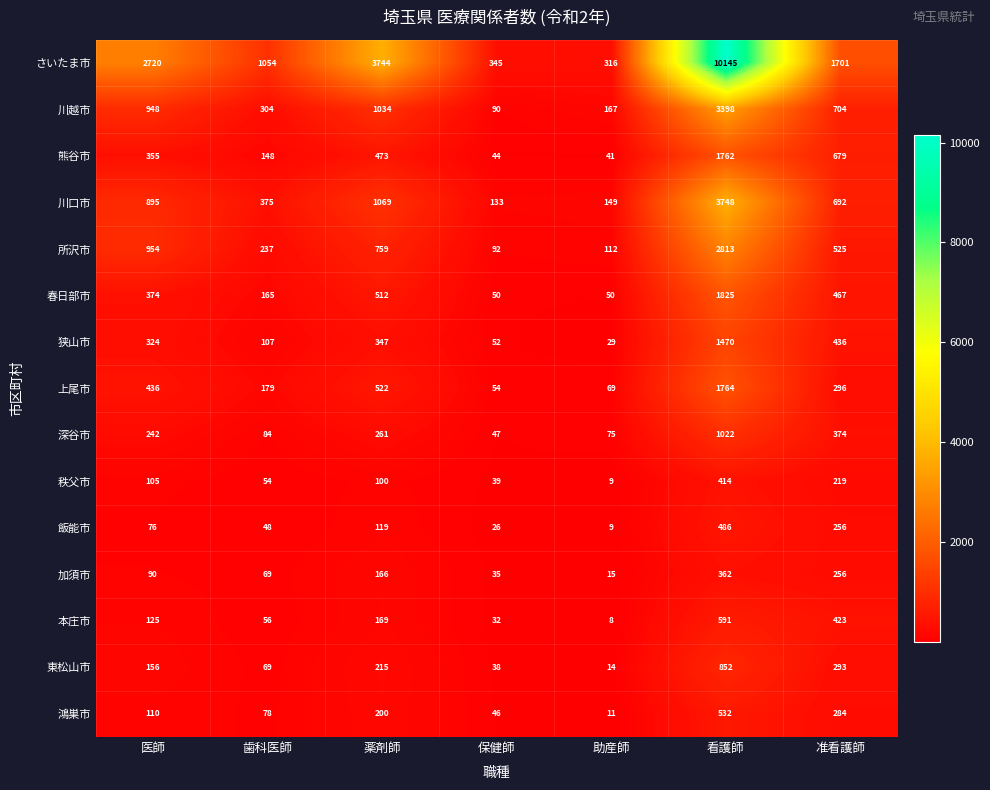

Which series has the largest range (max minus min)?

さいたま市